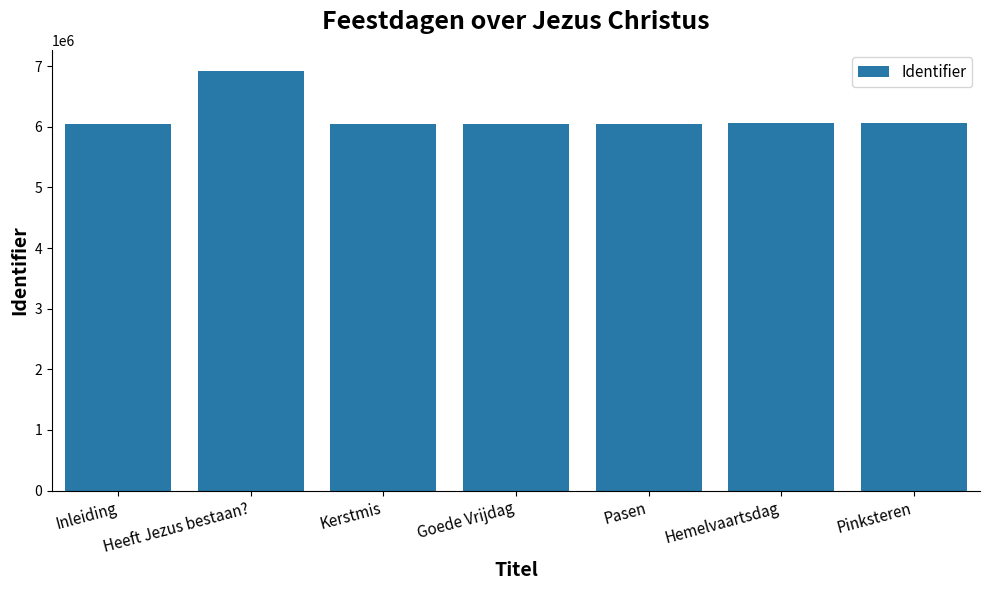

The value at Inleiding is 2500008. True or false?

False